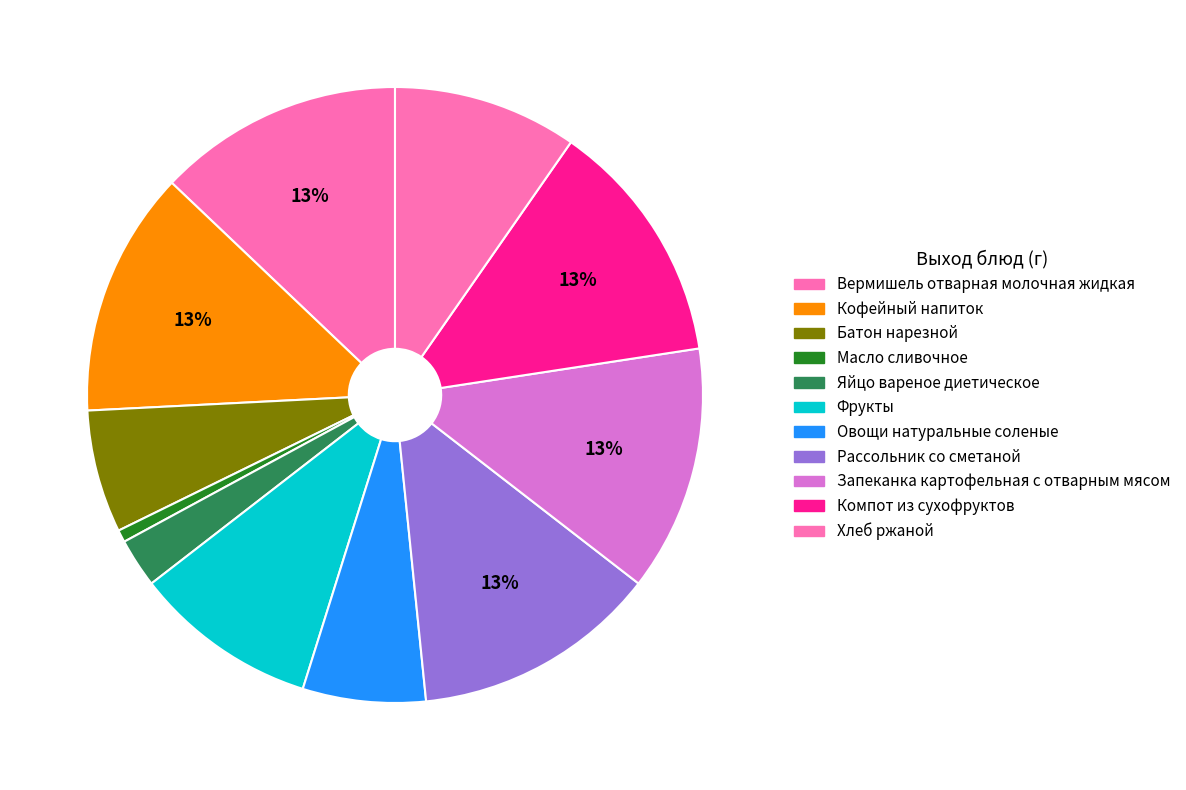

To the nearest percent, what percentage of the pie is Хлеб ржаной?

10%